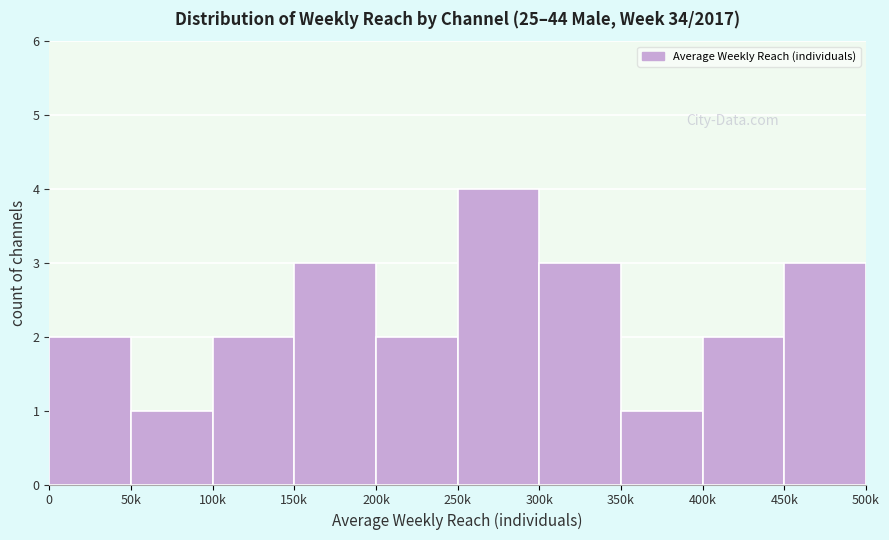

Reading right to left, extract all data points from this chart.

3	2	1	3	4	2	3	2	1	2